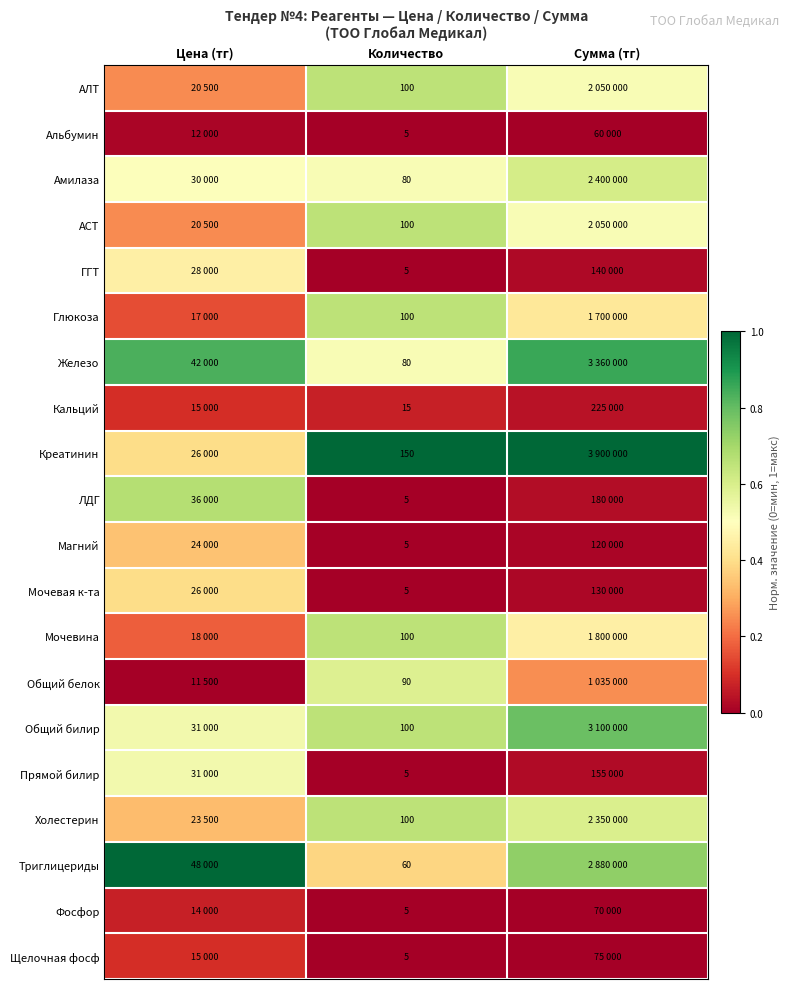

Which category has the highest value across all series?

Сумма (тг)